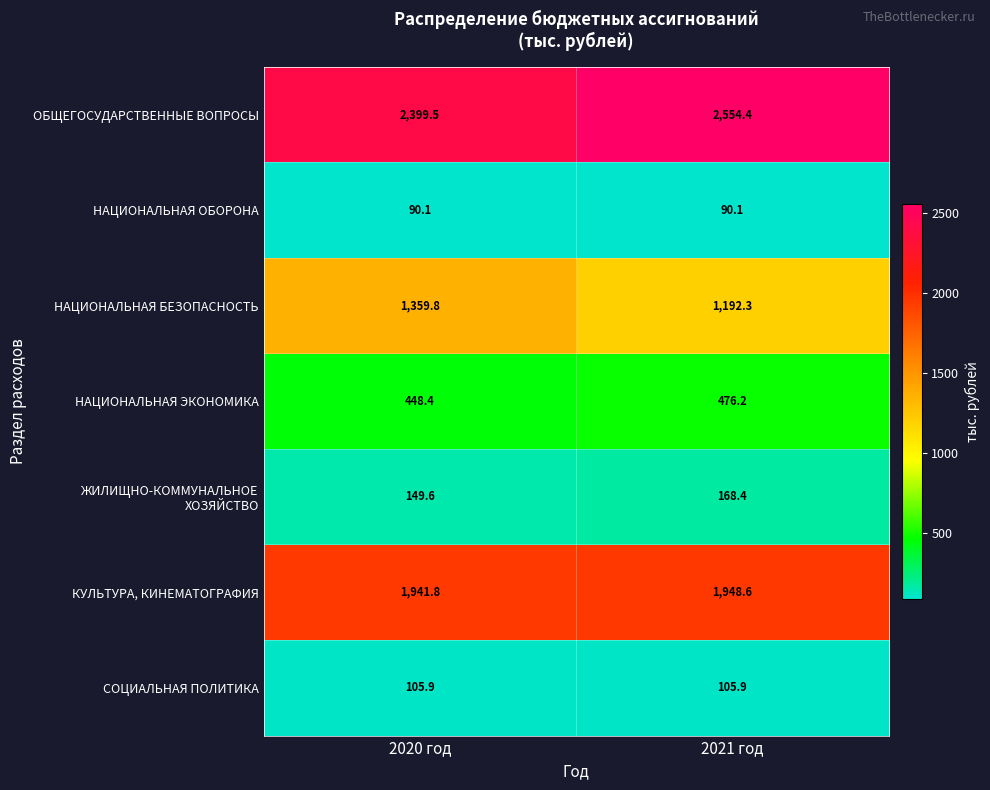

List the labels in order of ОБЩЕГОСУДАРСТВЕННЫЕ ВОПРОСЫ value, smallest first.

2020 год, 2021 год